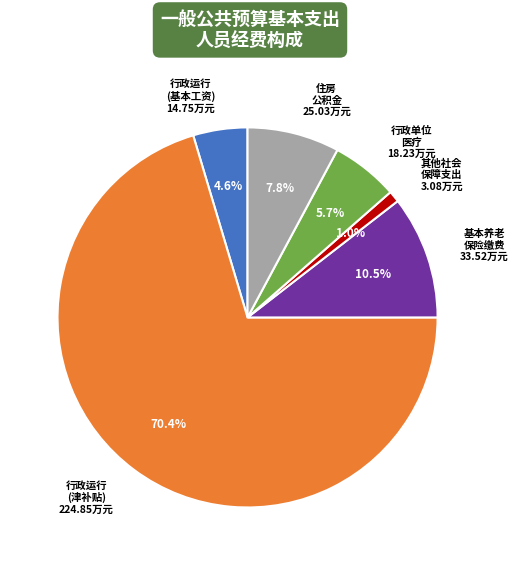

How many slices are in this pie chart?

6